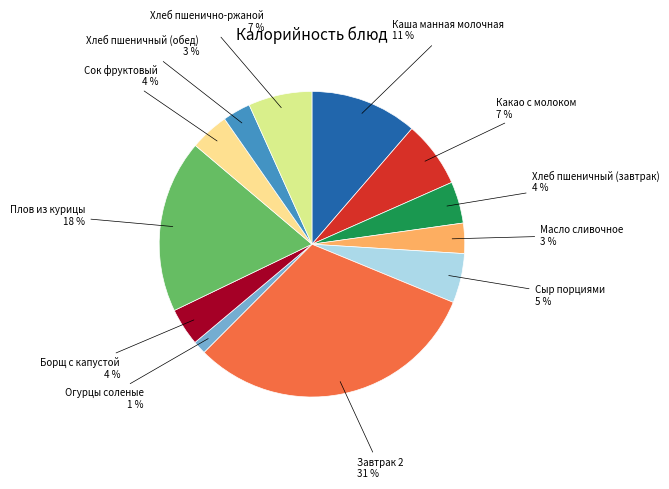

Is there a majority slice in this chart?

No